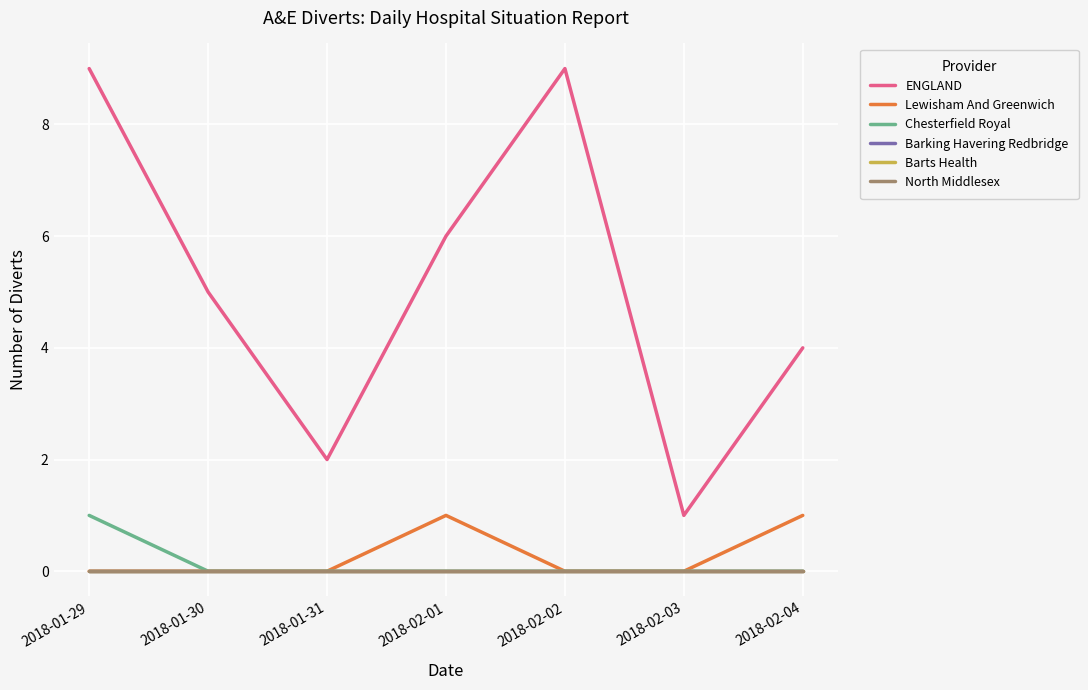

True or false: Lewisham And Greenwich and ENGLAND intersect in this chart.

False